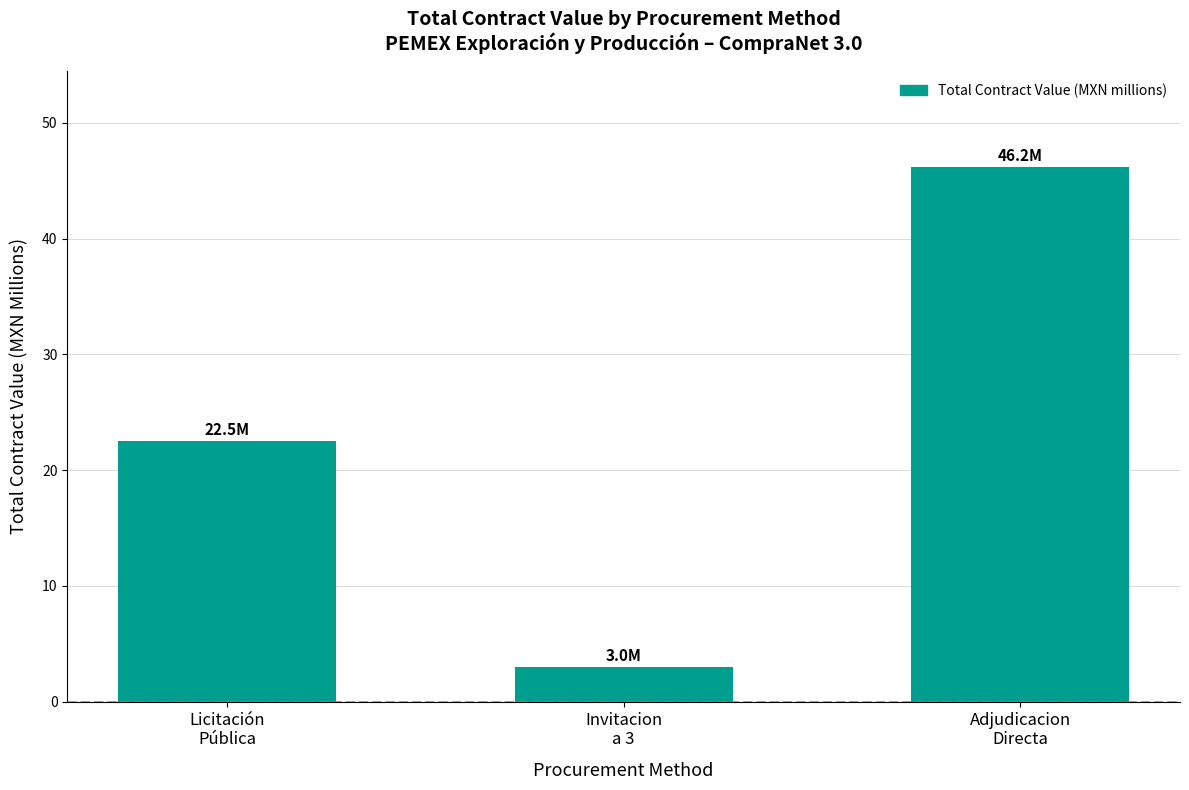

What is the change in value from Licitación
Pública to Adjudicacion
Directa?

+23.6